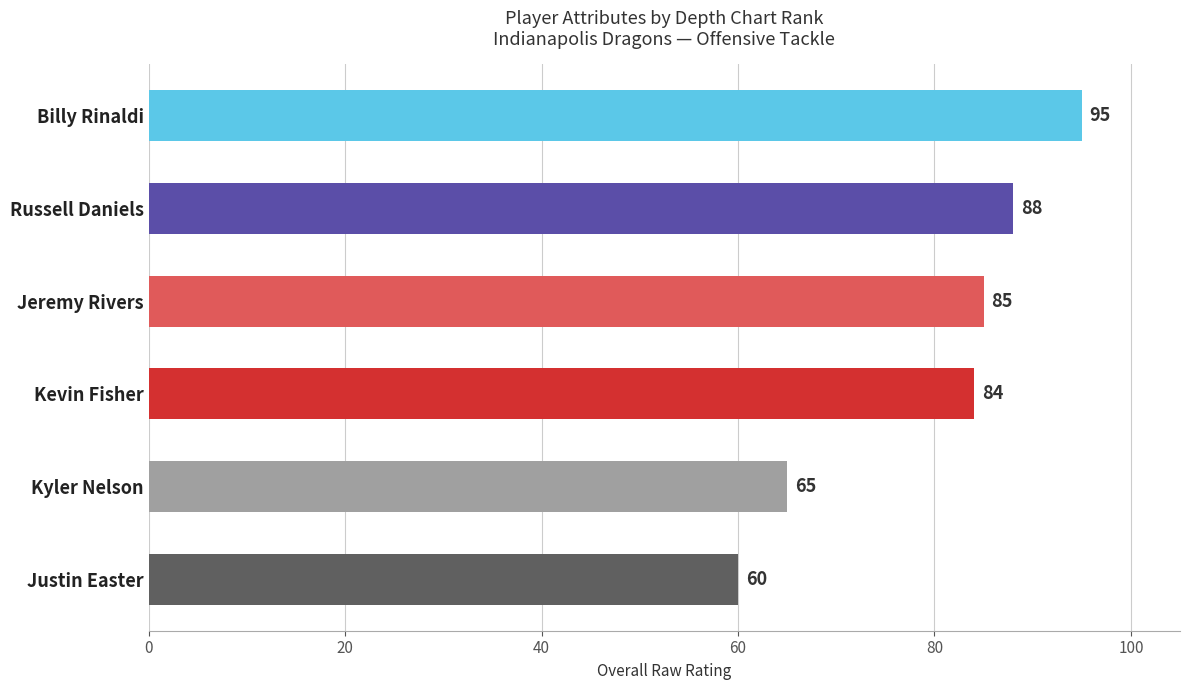

Reading bottom to top, what are all the values shown in this chart?

60	65	84	85	88	95